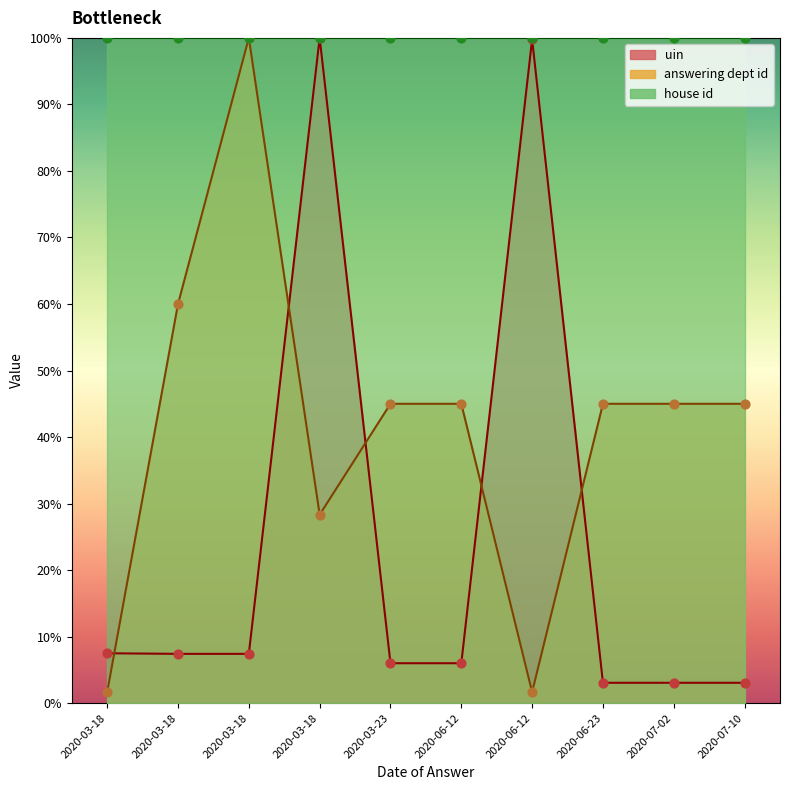

Which series has the widest spread of Y values?

answering dept id